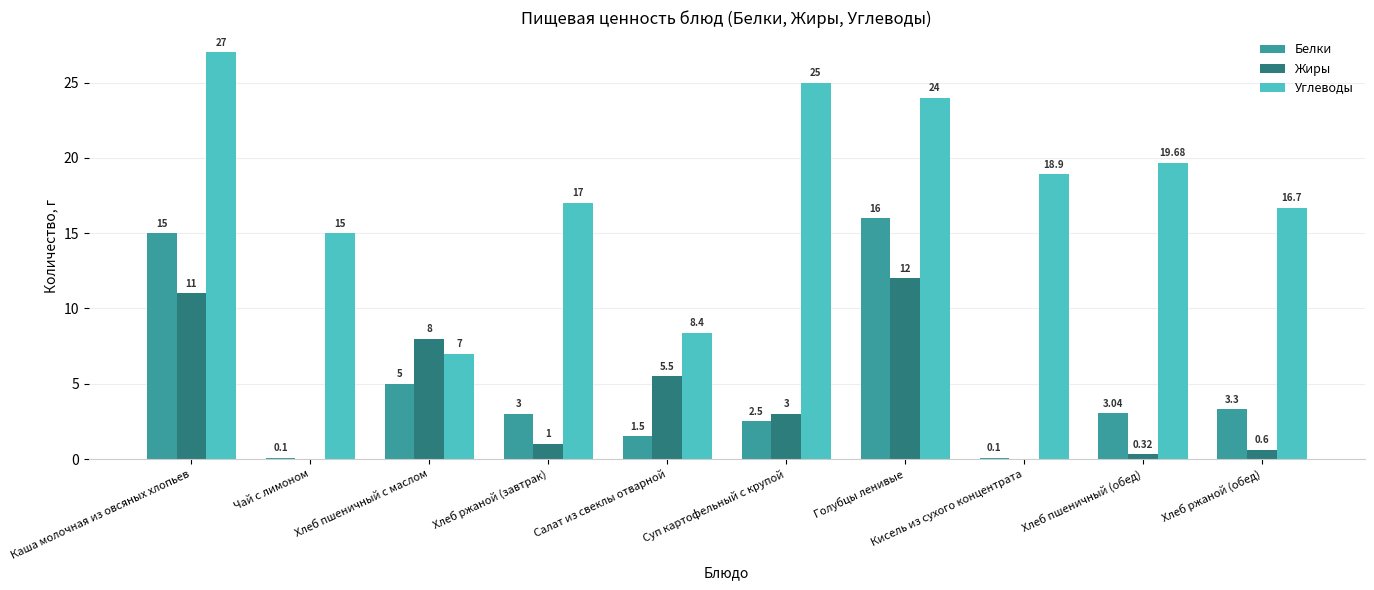

Read the Белки value at Голубцы ленивые.

16.0